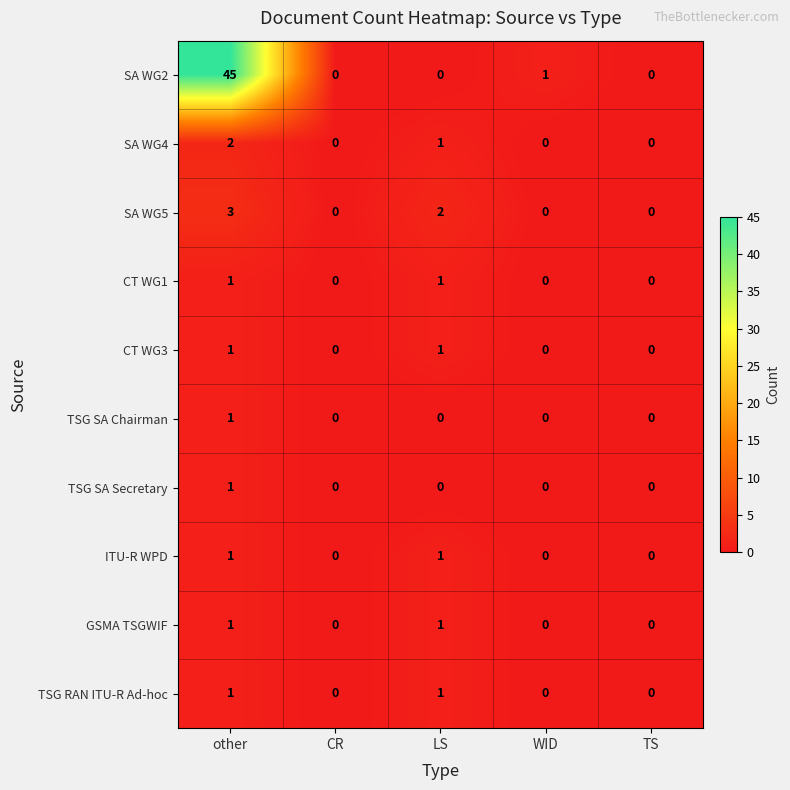

The value of CT WG1 at WID is 0. True or false?

True